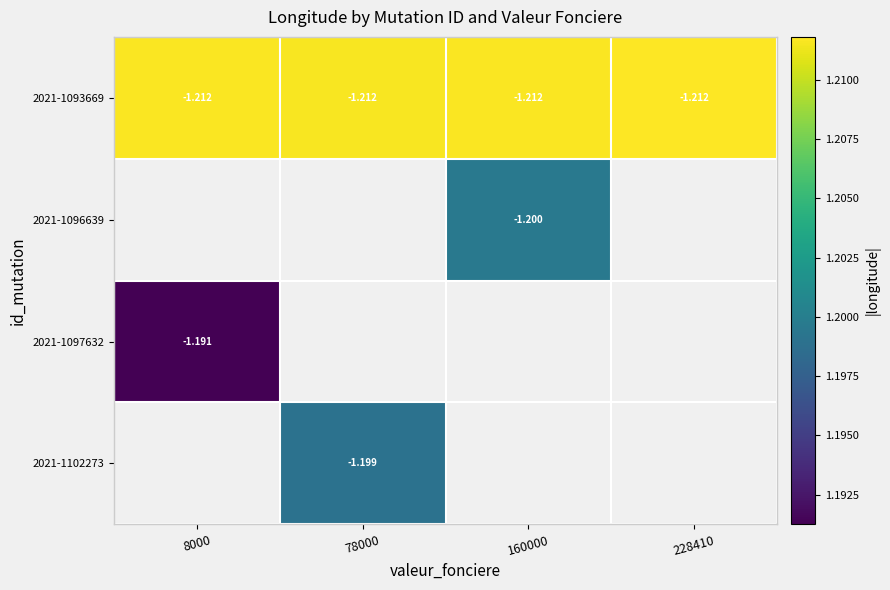

At which label does 2021-1097632 reach its peak?

8000